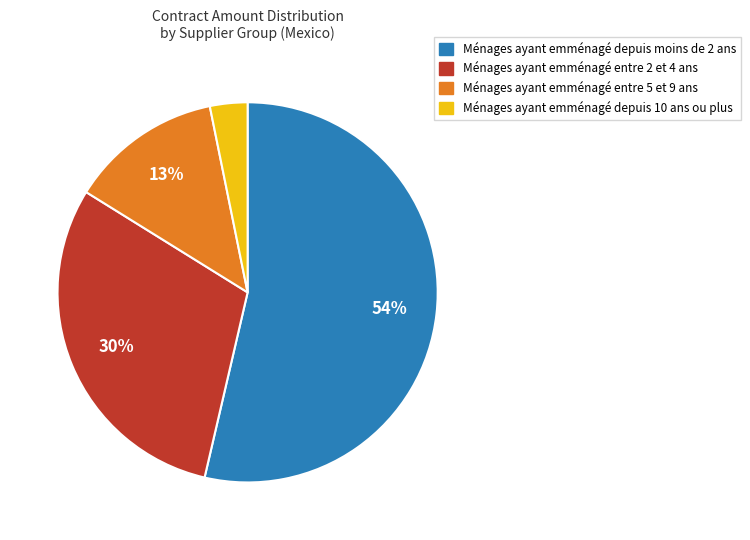

Do Ménages ayant emménagé entre 5 et 9 ans and Ménages ayant emménagé depuis moins de 2 ans together represent more than half of the pie?

Yes